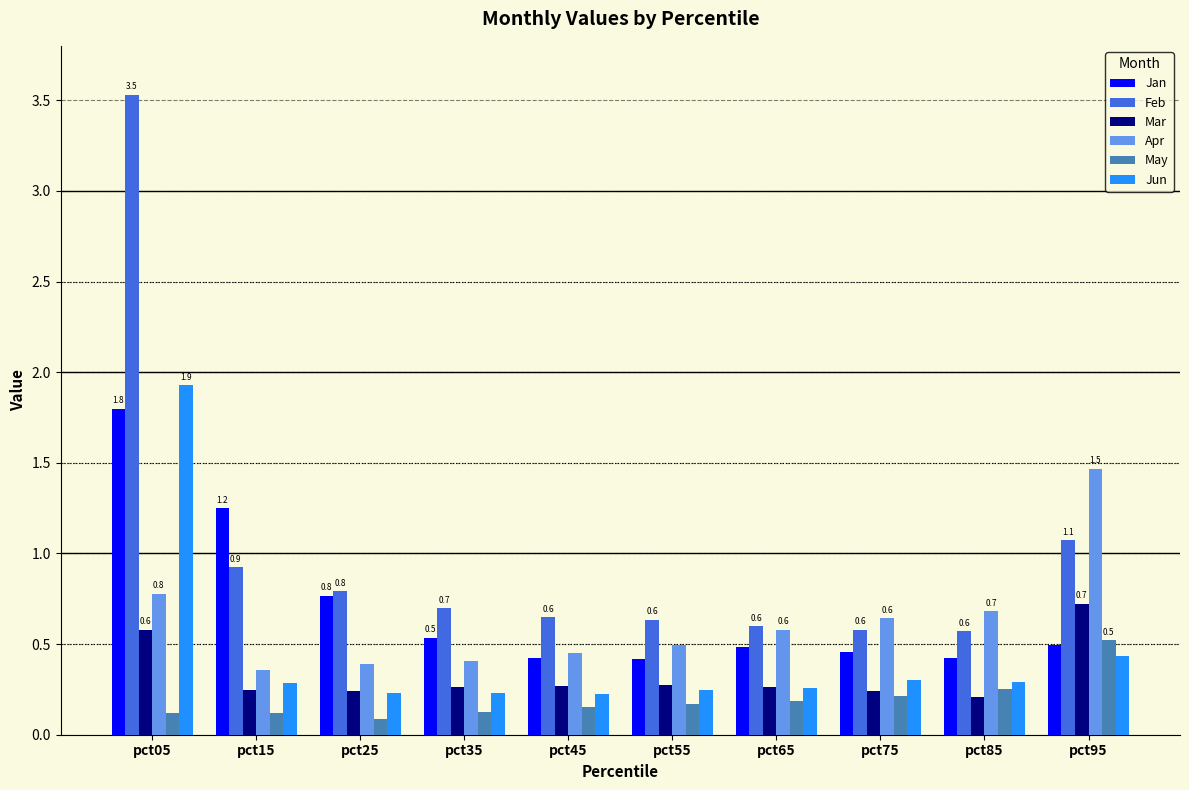

What is the sum of all May values?

1.9